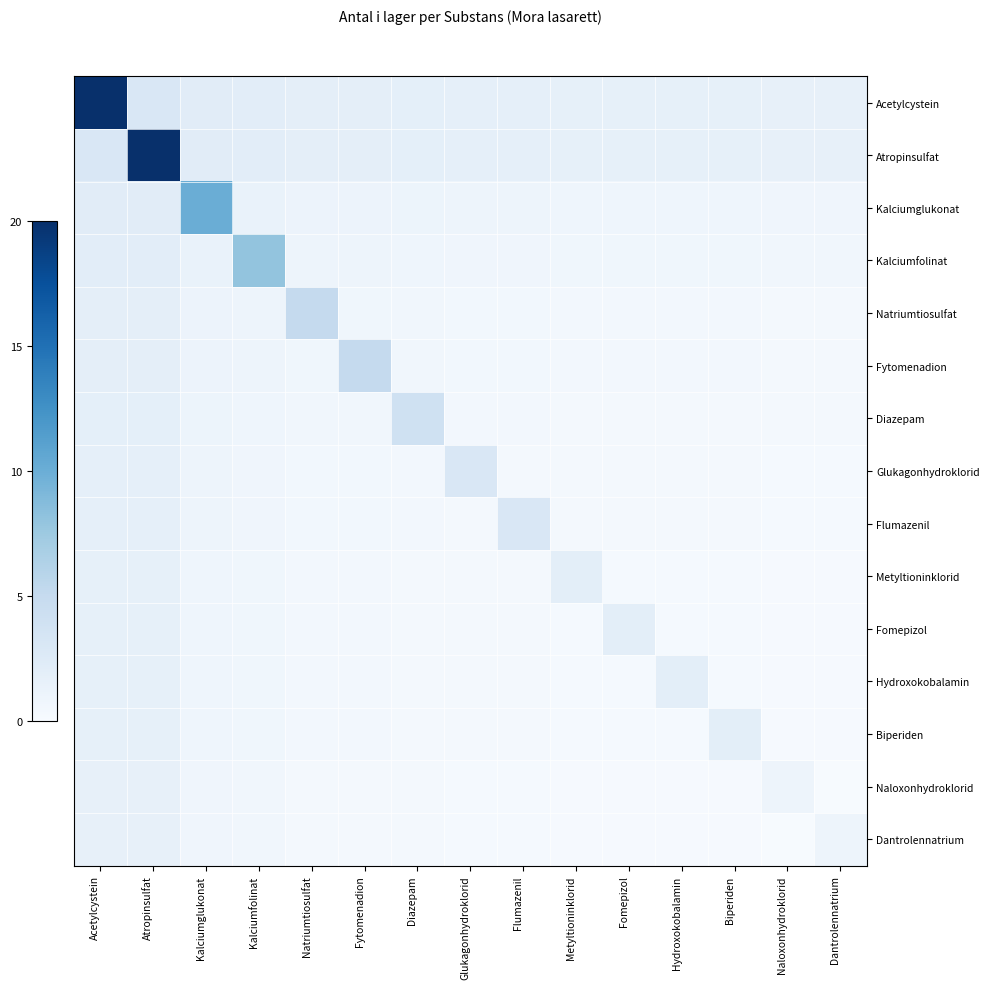

Reading left to right, list all the values displayed in this chart.

Acetylcystein: Acetylcystein=20.0	Atropinsulfat=3.0	Kalciumglukonat=2.2	Kalciumfolinat=2.1	Natriumtiosulfat=1.9	Fytomenadion=1.9	Diazepam=1.8	Glukagonhydroklorid=1.7	Flumazenil=1.7	Metyltioninklorid=1.6	Fomepizol=1.6	Hydroxokobalamin=1.6	Biperiden=1.6	Naloxonhydroklorid=1.6	Dantrolennatrium=1.6
Atropinsulfat: Acetylcystein=3.0	Atropinsulfat=20.0	Kalciumglukonat=2.2	Kalciumfolinat=2.1	Natriumtiosulfat=1.9	Fytomenadion=1.9	Diazepam=1.8	Glukagonhydroklorid=1.7	Flumazenil=1.7	Metyltioninklorid=1.6	Fomepizol=1.6	Hydroxokobalamin=1.6	Biperiden=1.6	Naloxonhydroklorid=1.6	Dantrolennatrium=1.6
Kalciumglukonat: Acetylcystein=2.2	Atropinsulfat=2.2	Kalciumglukonat=10.0	Kalciumfolinat=1.3	Natriumtiosulfat=1.1	Fytomenadion=1.1	Diazepam=1.1	Glukagonhydroklorid=1.0	Flumazenil=1.0	Metyltioninklorid=0.9	Fomepizol=0.9	Hydroxokobalamin=0.9	Biperiden=0.9	Naloxonhydroklorid=0.8	Dantrolennatrium=0.8
Kalciumfolinat: Acetylcystein=2.1	Atropinsulfat=2.1	Kalciumglukonat=1.3	Kalciumfolinat=8.0	Natriumtiosulfat=1.0	Fytomenadion=1.0	Diazepam=0.9	Glukagonhydroklorid=0.8	Flumazenil=0.8	Metyltioninklorid=0.8	Fomepizol=0.8	Hydroxokobalamin=0.8	Biperiden=0.8	Naloxonhydroklorid=0.7	Dantrolennatrium=0.7
Natriumtiosulfat: Acetylcystein=1.9	Atropinsulfat=1.9	Kalciumglukonat=1.1	Kalciumfolinat=1.0	Natriumtiosulfat=5.0	Fytomenadion=0.8	Diazepam=0.7	Glukagonhydroklorid=0.6	Flumazenil=0.6	Metyltioninklorid=0.5	Fomepizol=0.5	Hydroxokobalamin=0.5	Biperiden=0.5	Naloxonhydroklorid=0.4	Dantrolennatrium=0.4
Fytomenadion: Acetylcystein=1.9	Atropinsulfat=1.9	Kalciumglukonat=1.1	Kalciumfolinat=1.0	Natriumtiosulfat=0.8	Fytomenadion=5.0	Diazepam=0.7	Glukagonhydroklorid=0.6	Flumazenil=0.6	Metyltioninklorid=0.5	Fomepizol=0.5	Hydroxokobalamin=0.5	Biperiden=0.5	Naloxonhydroklorid=0.4	Dantrolennatrium=0.4
Diazepam: Acetylcystein=1.8	Atropinsulfat=1.8	Kalciumglukonat=1.1	Kalciumfolinat=0.9	Natriumtiosulfat=0.7	Fytomenadion=0.7	Diazepam=4.0	Glukagonhydroklorid=0.5	Flumazenil=0.5	Metyltioninklorid=0.4	Fomepizol=0.4	Hydroxokobalamin=0.4	Biperiden=0.4	Naloxonhydroklorid=0.4	Dantrolennatrium=0.4
Glukagonhydroklorid: Acetylcystein=1.7	Atropinsulfat=1.7	Kalciumglukonat=1.0	Kalciumfolinat=0.8	Natriumtiosulfat=0.6	Fytomenadion=0.6	Diazepam=0.5	Glukagonhydroklorid=3.0	Flumazenil=0.4	Metyltioninklorid=0.4	Fomepizol=0.4	Hydroxokobalamin=0.4	Biperiden=0.4	Naloxonhydroklorid=0.3	Dantrolennatrium=0.3
Flumazenil: Acetylcystein=1.7	Atropinsulfat=1.7	Kalciumglukonat=1.0	Kalciumfolinat=0.8	Natriumtiosulfat=0.6	Fytomenadion=0.6	Diazepam=0.5	Glukagonhydroklorid=0.4	Flumazenil=3.0	Metyltioninklorid=0.4	Fomepizol=0.4	Hydroxokobalamin=0.4	Biperiden=0.4	Naloxonhydroklorid=0.3	Dantrolennatrium=0.3
Metyltioninklorid: Acetylcystein=1.6	Atropinsulfat=1.6	Kalciumglukonat=0.9	Kalciumfolinat=0.8	Natriumtiosulfat=0.5	Fytomenadion=0.5	Diazepam=0.4	Glukagonhydroklorid=0.4	Flumazenil=0.4	Metyltioninklorid=2.0	Fomepizol=0.3	Hydroxokobalamin=0.3	Biperiden=0.3	Naloxonhydroklorid=0.2	Dantrolennatrium=0.2
Fomepizol: Acetylcystein=1.6	Atropinsulfat=1.6	Kalciumglukonat=0.9	Kalciumfolinat=0.8	Natriumtiosulfat=0.5	Fytomenadion=0.5	Diazepam=0.4	Glukagonhydroklorid=0.4	Flumazenil=0.4	Metyltioninklorid=0.3	Fomepizol=2.0	Hydroxokobalamin=0.3	Biperiden=0.3	Naloxonhydroklorid=0.2	Dantrolennatrium=0.2
Hydroxokobalamin: Acetylcystein=1.6	Atropinsulfat=1.6	Kalciumglukonat=0.9	Kalciumfolinat=0.8	Natriumtiosulfat=0.5	Fytomenadion=0.5	Diazepam=0.4	Glukagonhydroklorid=0.4	Flumazenil=0.4	Metyltioninklorid=0.3	Fomepizol=0.3	Hydroxokobalamin=2.0	Biperiden=0.3	Naloxonhydroklorid=0.2	Dantrolennatrium=0.2
Biperiden: Acetylcystein=1.6	Atropinsulfat=1.6	Kalciumglukonat=0.9	Kalciumfolinat=0.8	Natriumtiosulfat=0.5	Fytomenadion=0.5	Diazepam=0.4	Glukagonhydroklorid=0.4	Flumazenil=0.4	Metyltioninklorid=0.3	Fomepizol=0.3	Hydroxokobalamin=0.3	Biperiden=2.0	Naloxonhydroklorid=0.2	Dantrolennatrium=0.2
Naloxonhydroklorid: Acetylcystein=1.6	Atropinsulfat=1.6	Kalciumglukonat=0.8	Kalciumfolinat=0.7	Natriumtiosulfat=0.4	Fytomenadion=0.4	Diazepam=0.4	Glukagonhydroklorid=0.3	Flumazenil=0.3	Metyltioninklorid=0.2	Fomepizol=0.2	Hydroxokobalamin=0.2	Biperiden=0.2	Naloxonhydroklorid=1.0	Dantrolennatrium=0.1
Dantrolennatrium: Acetylcystein=1.6	Atropinsulfat=1.6	Kalciumglukonat=0.8	Kalciumfolinat=0.7	Natriumtiosulfat=0.4	Fytomenadion=0.4	Diazepam=0.4	Glukagonhydroklorid=0.3	Flumazenil=0.3	Metyltioninklorid=0.2	Fomepizol=0.2	Hydroxokobalamin=0.2	Biperiden=0.2	Naloxonhydroklorid=0.1	Dantrolennatrium=1.0